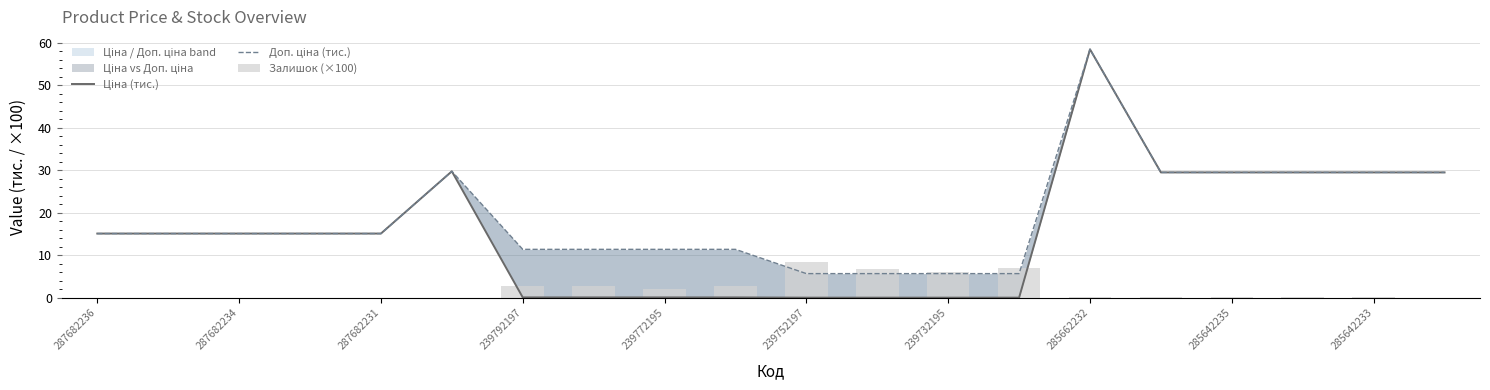

What is the average value of the Ціна (тис.) series?

15.6